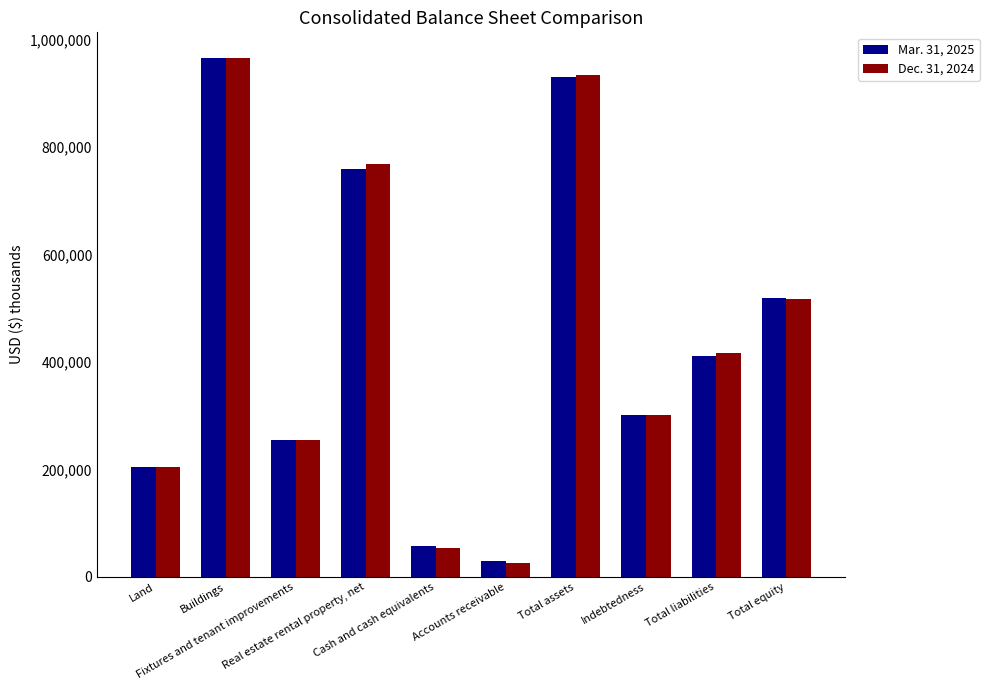

What is the label of the 10th bar from the left?

Total equity